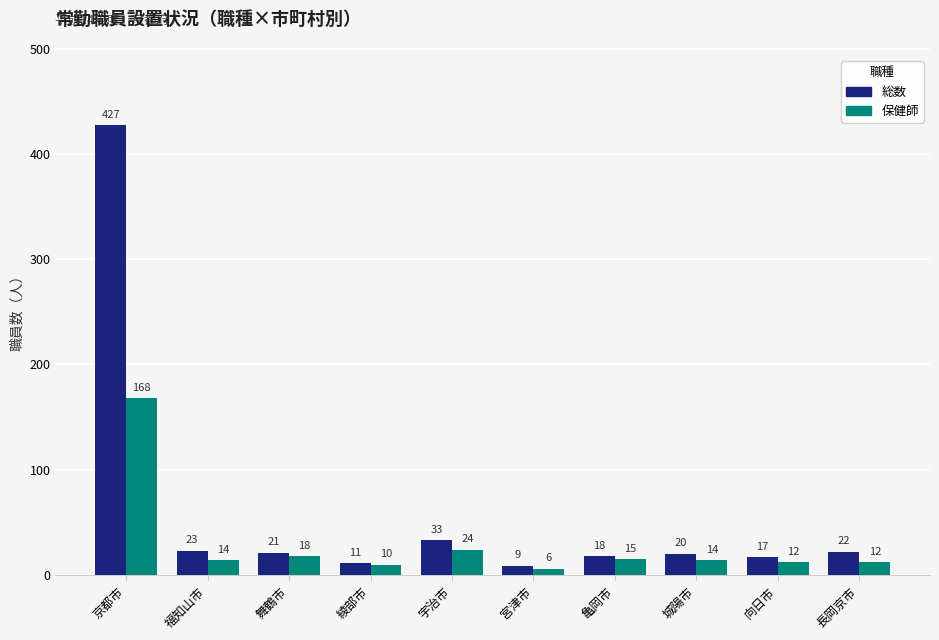

What is the value of the 総数 bar at the 7th from the left?

18